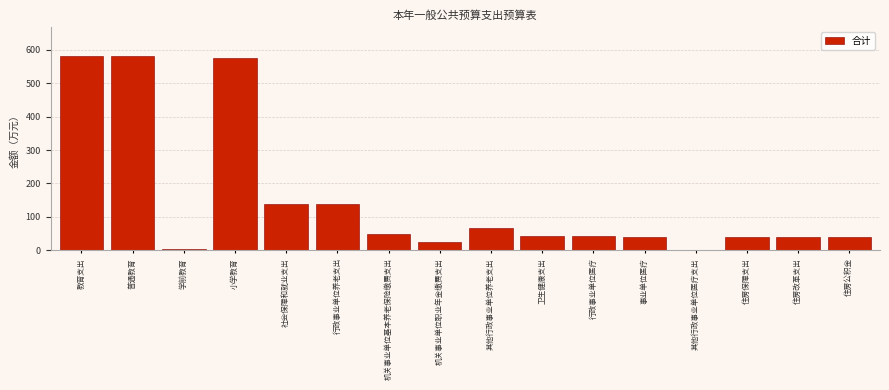

What is the greatest value displayed?

581.0